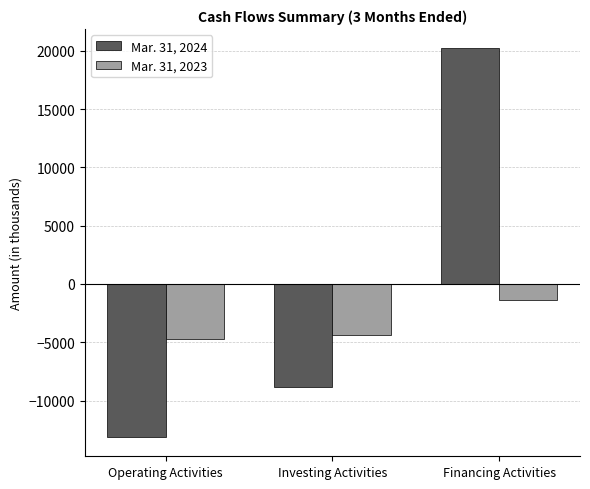

Reading left to right, what are all the values shown in this chart?

Mar. 31, 2024: -13110	-8852	20206
Mar. 31, 2023: -4757	-4362	-1389